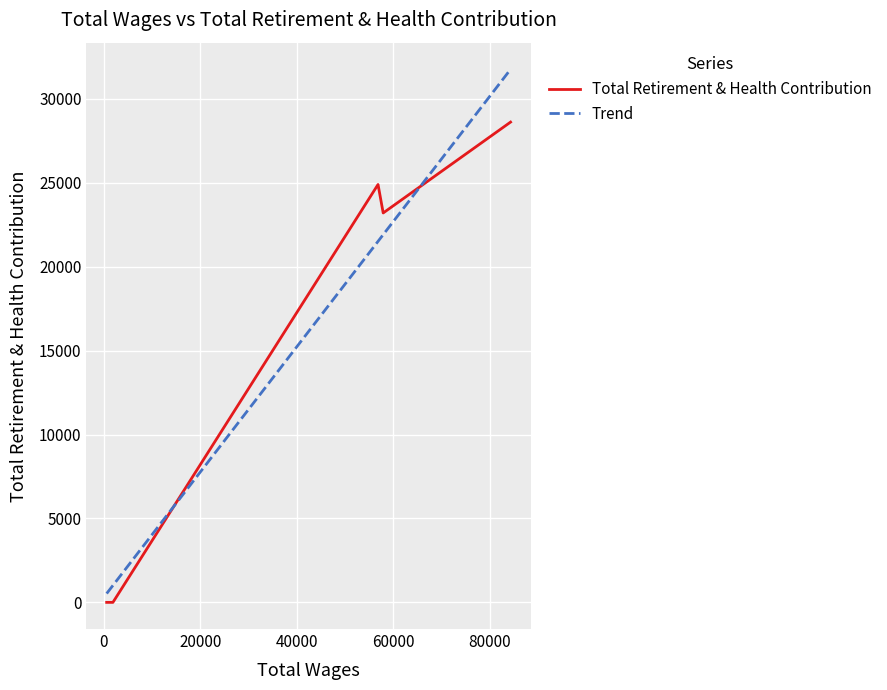

What is the maximum value shown in the chart?

31762.2